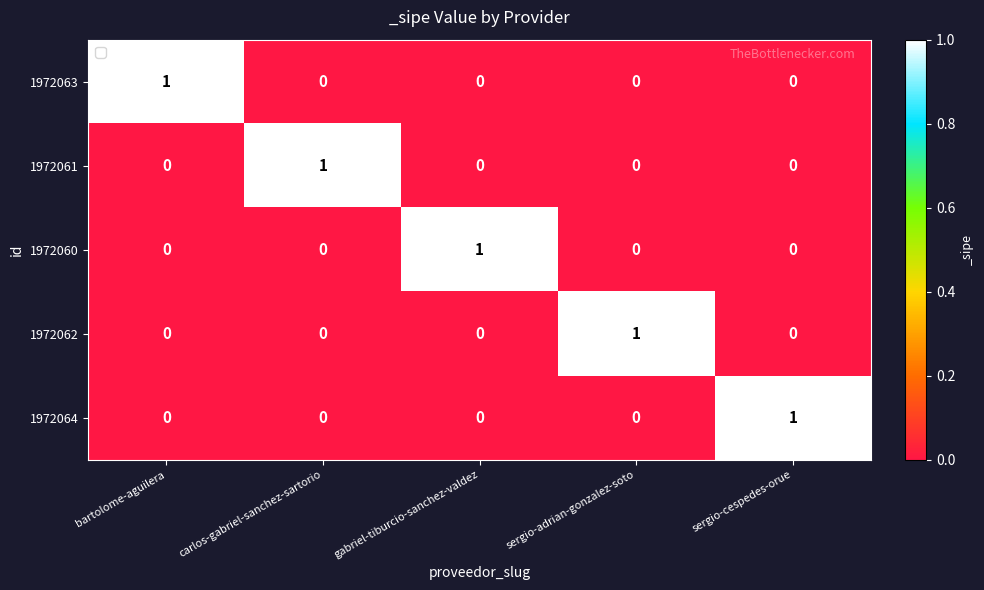

What is the total value across all series at sergio-adrian-gonzalez-soto?

1